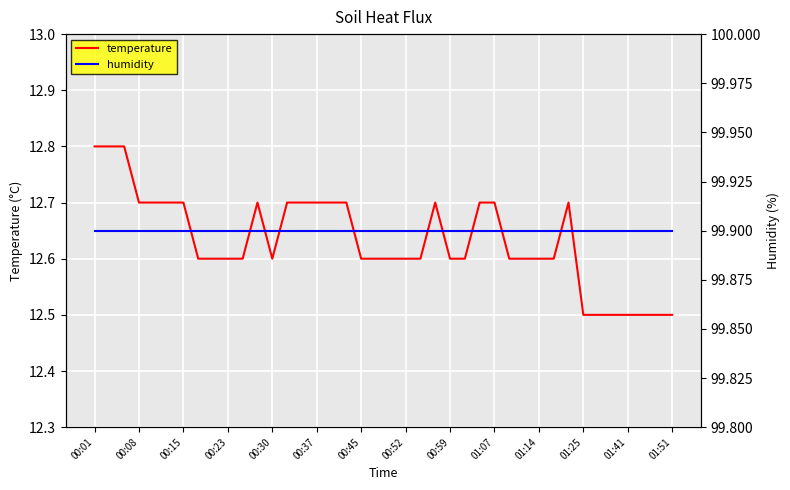

Is it true that temperature equals 19.5 at 00:08?

False